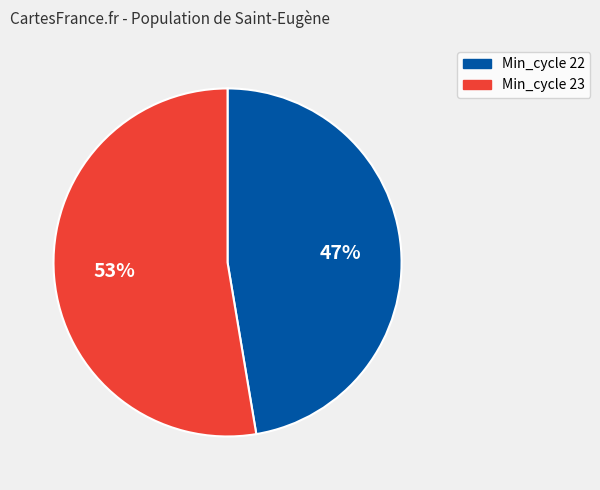

Count the number of slices in the pie.

2